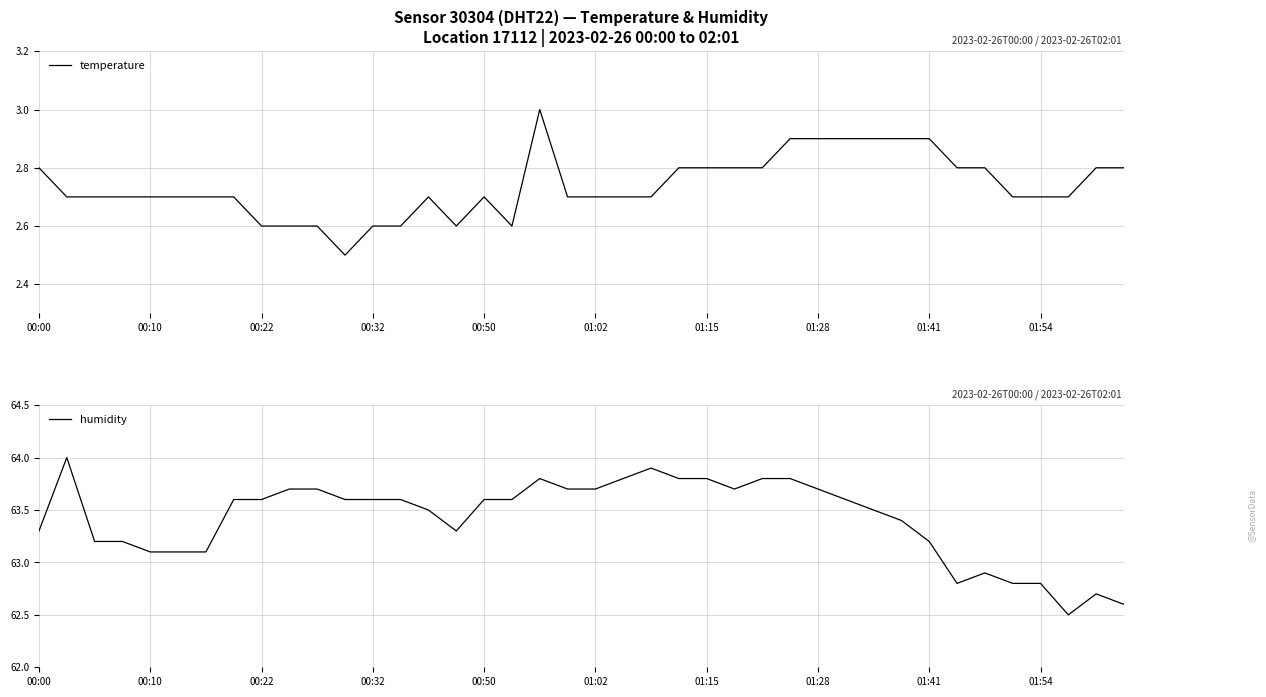

In temperature, how many points are higher than both neighbors (excluding endpoints)?

3